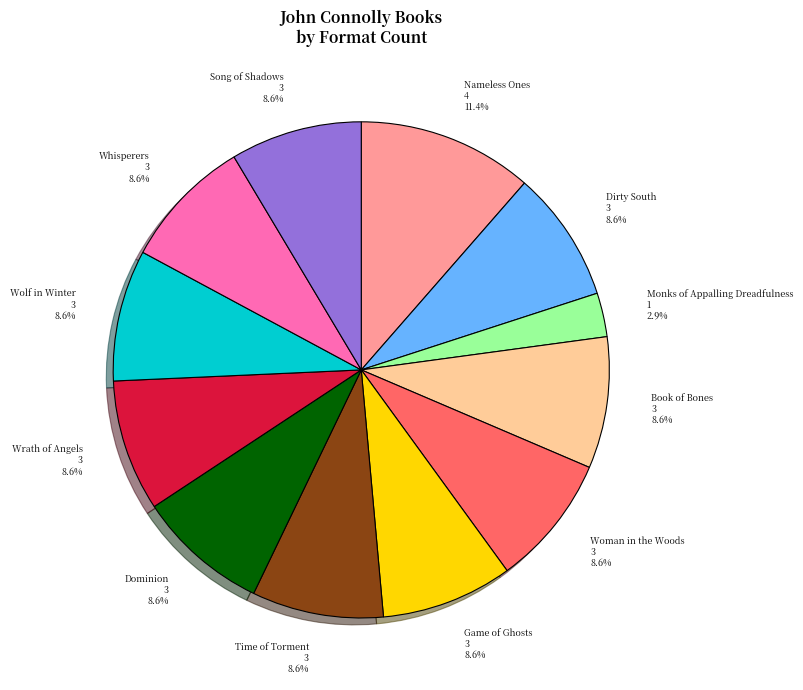

Is it true that Wrath of Angels is 9% of the pie?

True